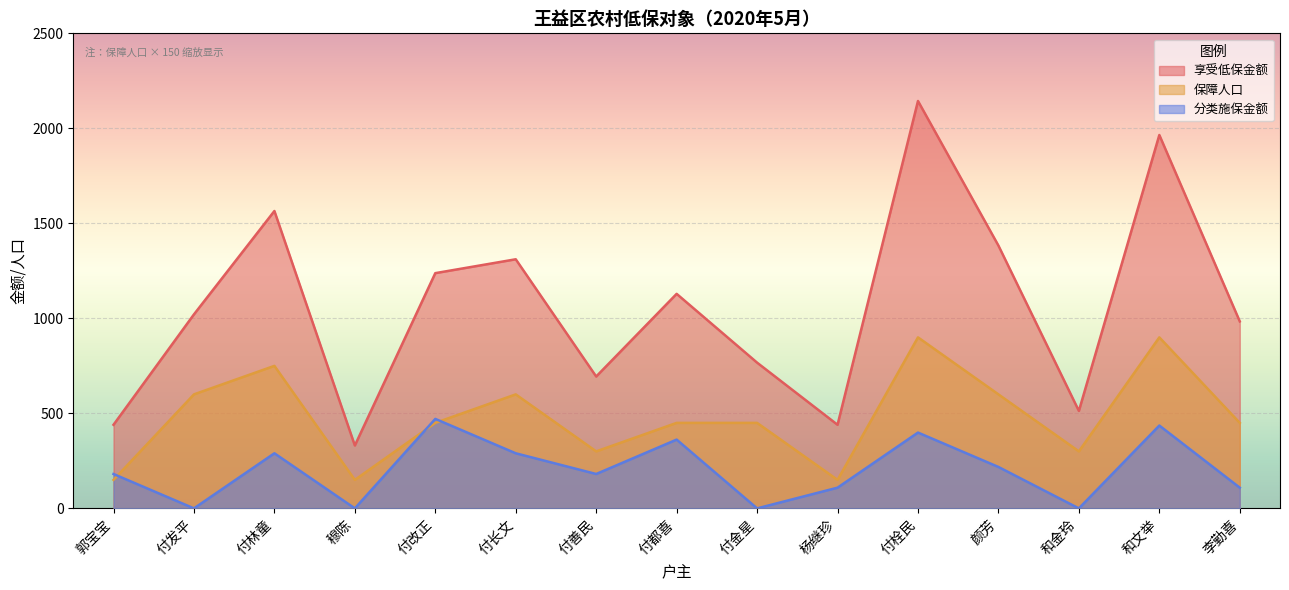

True or false: 享受低保金额 has a value of 638 at 郭宝宝.

False